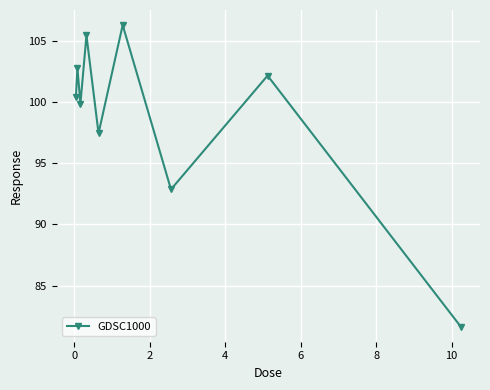

How many interior local valleys (lower than both neighbors) does the data have?

3